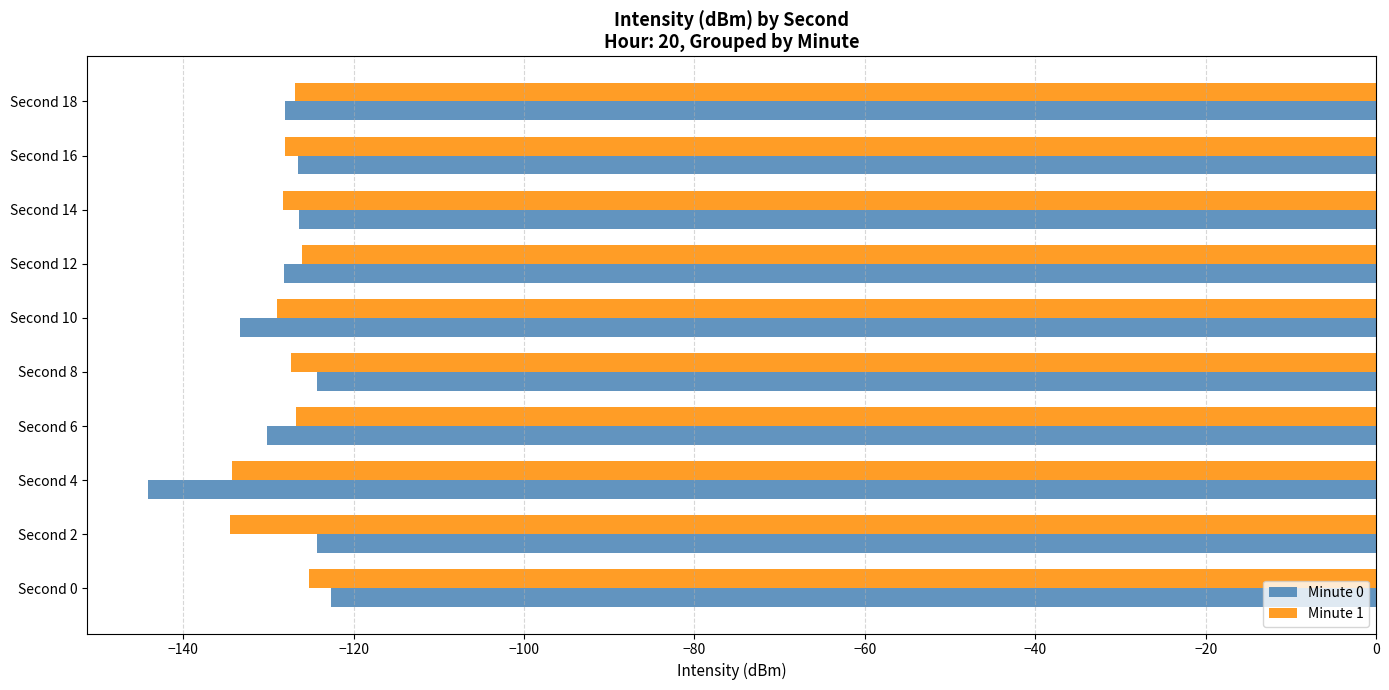

What is the lowest value of the Minute 1 series?

-134.5